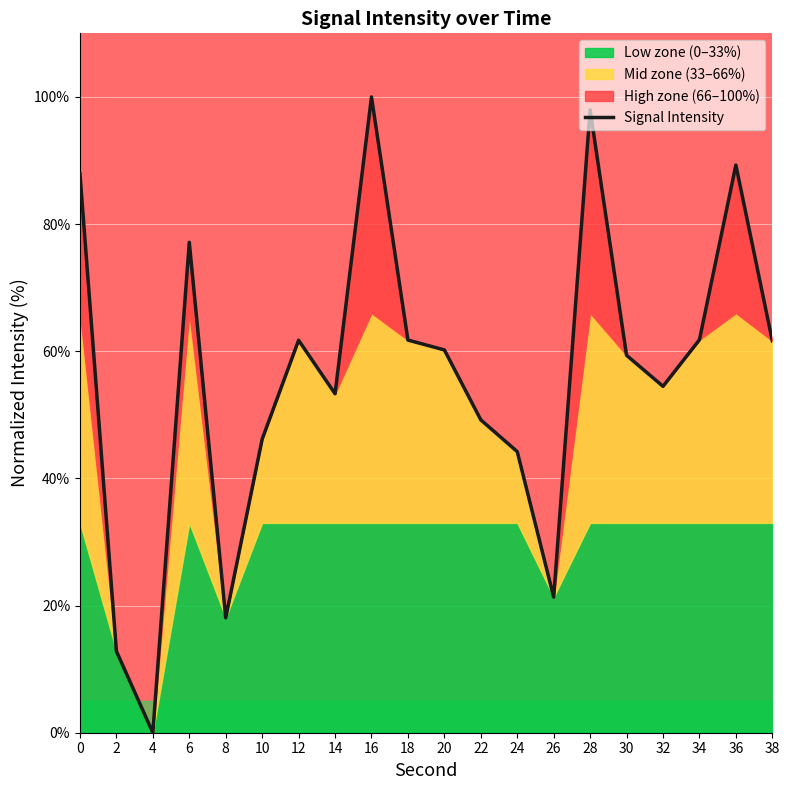

Which category has the highest value across all series?

16